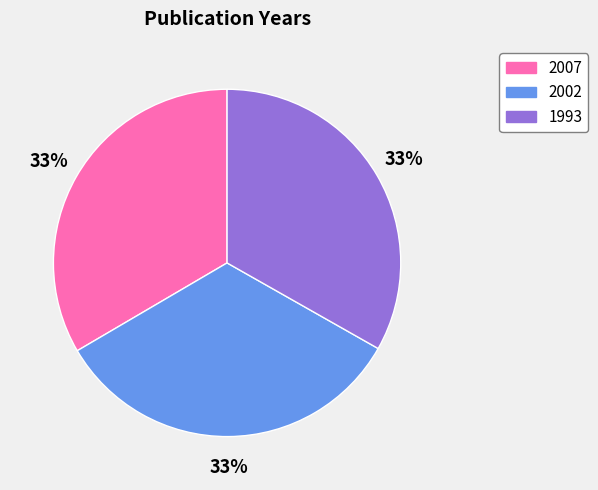

What is the ratio of the value at 2007 to the value at 1993?

1.0